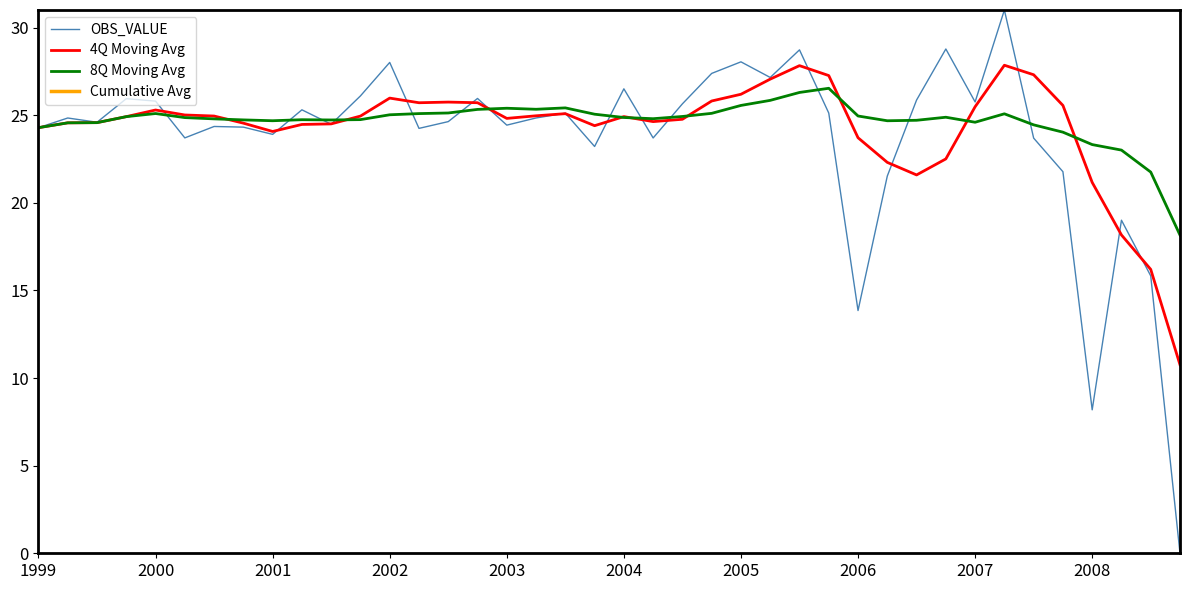

The value of 4Q Moving Avg at 17 is 39.4. True or false?

False